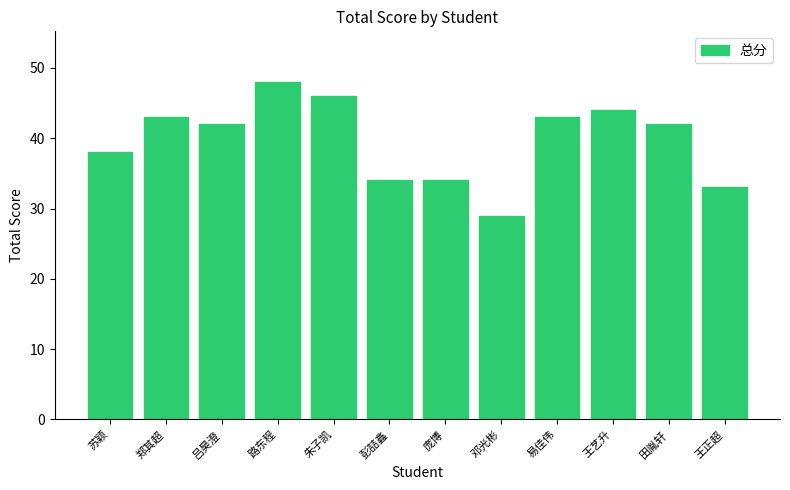

What is the difference between the values at 郑其超 and 彭喆鑫?

9